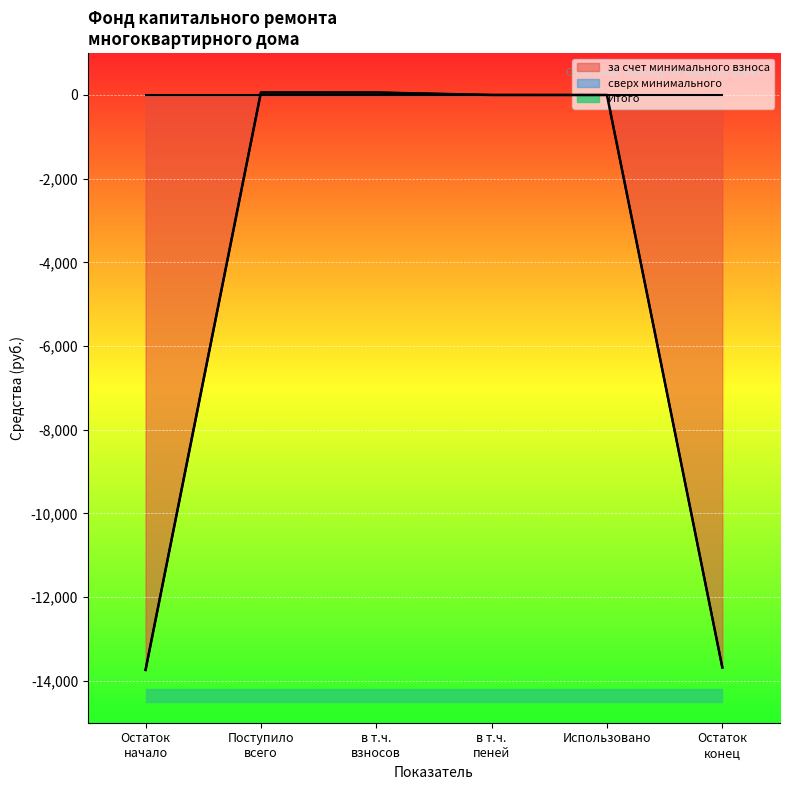

What is the spread (max minus min) of values at 3?

59.3